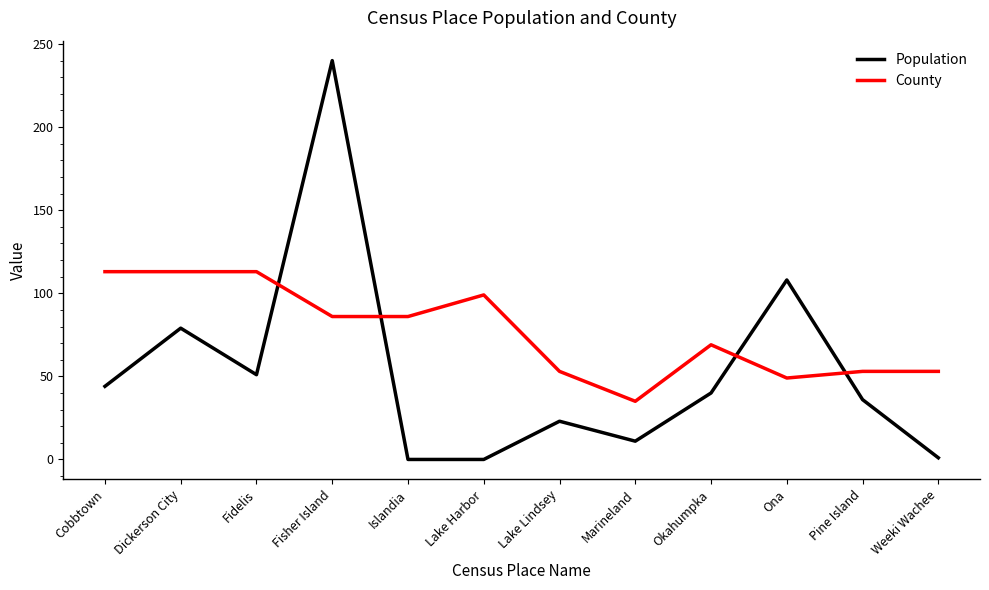

Is this an area chart (filled region under the line)?

No